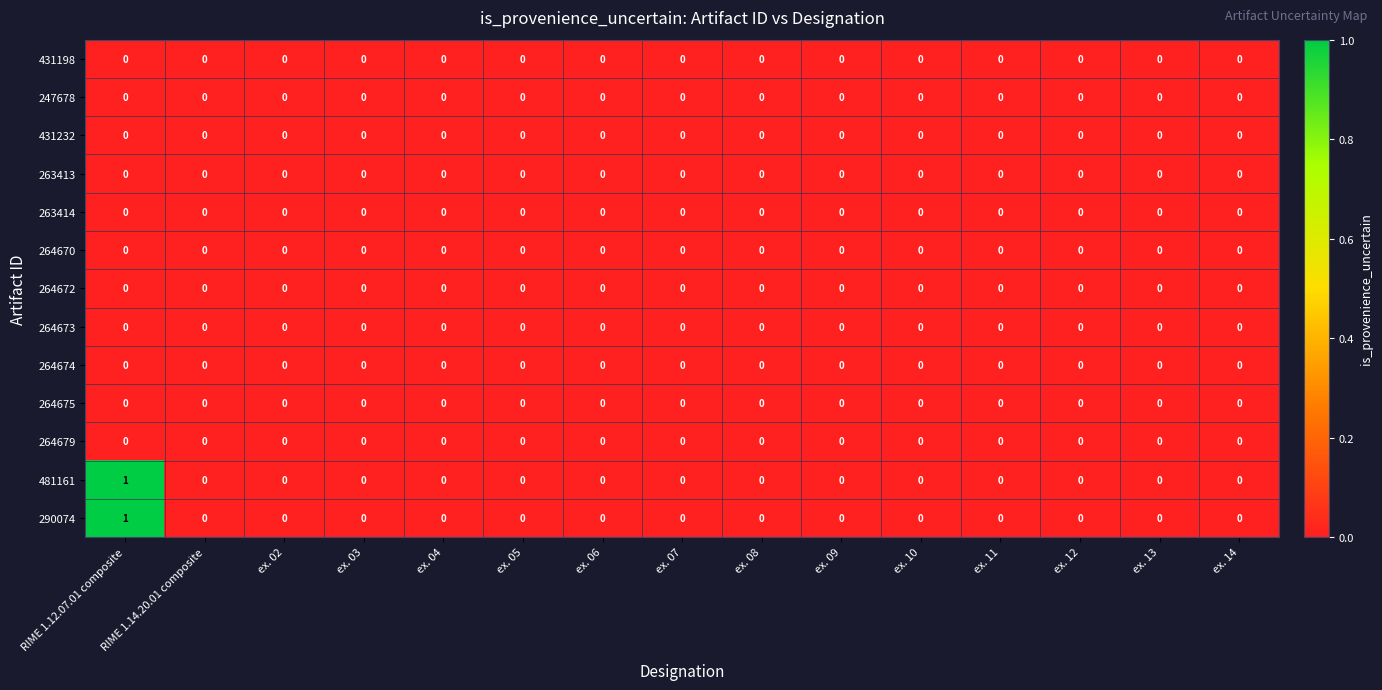

The 264673 series shows 0 at RIME 1.14.20.01 composite. True or false?

True